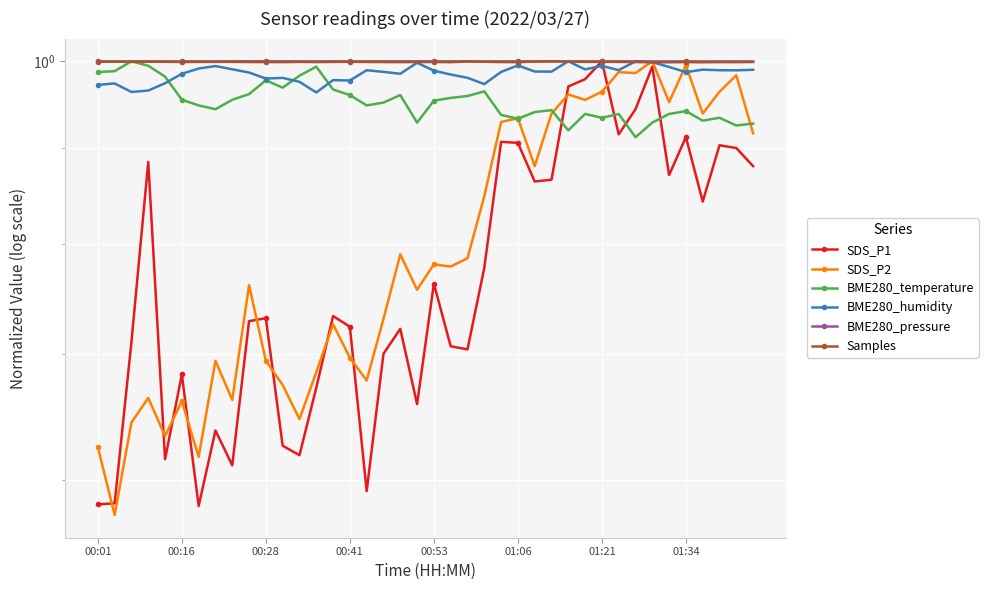

True or false: BME280_pressure has a value of 1.0 at 00:41.

True